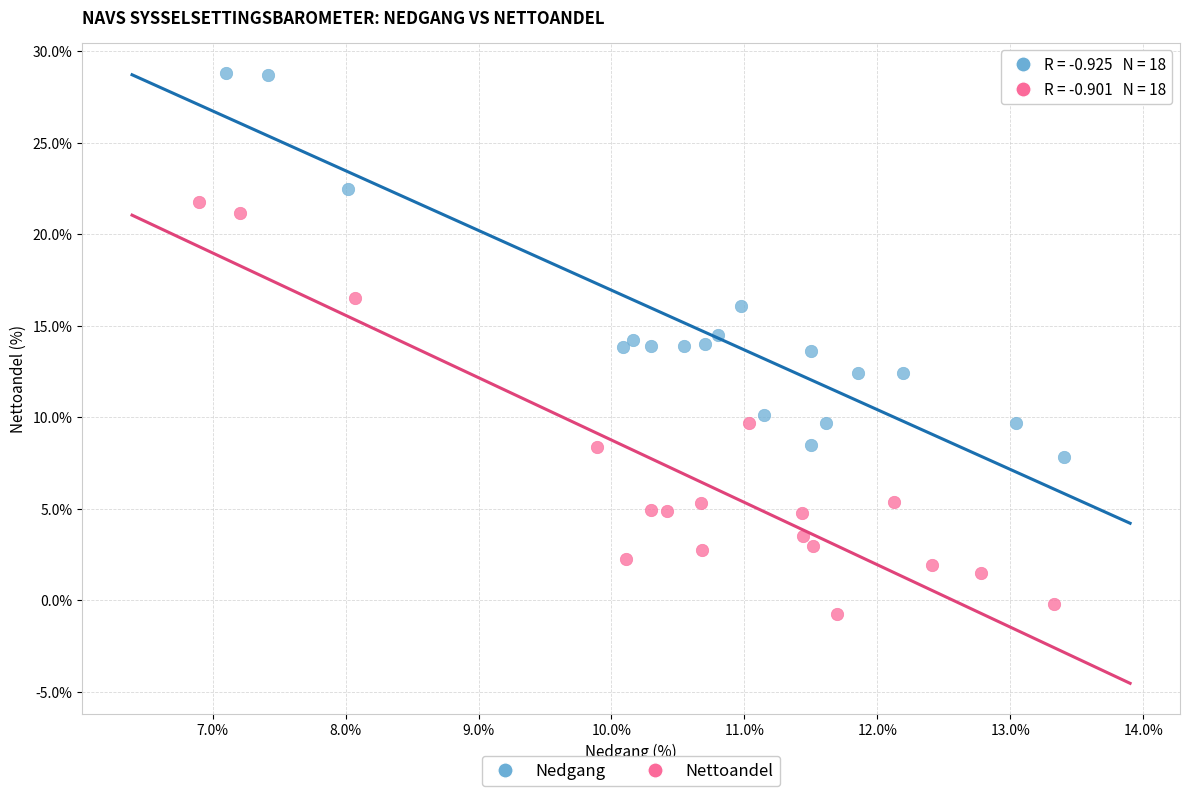

What are all the series names shown in the legend?

Nedgang, Nettoandel